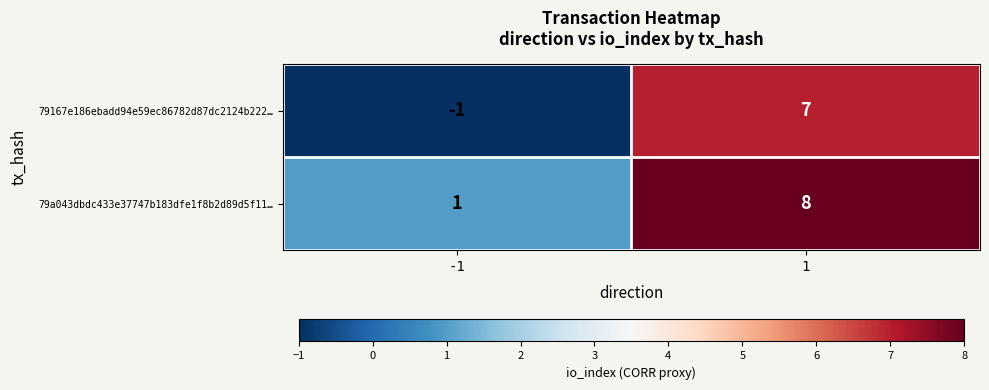

Which label corresponds to the largest value in the chart?

1